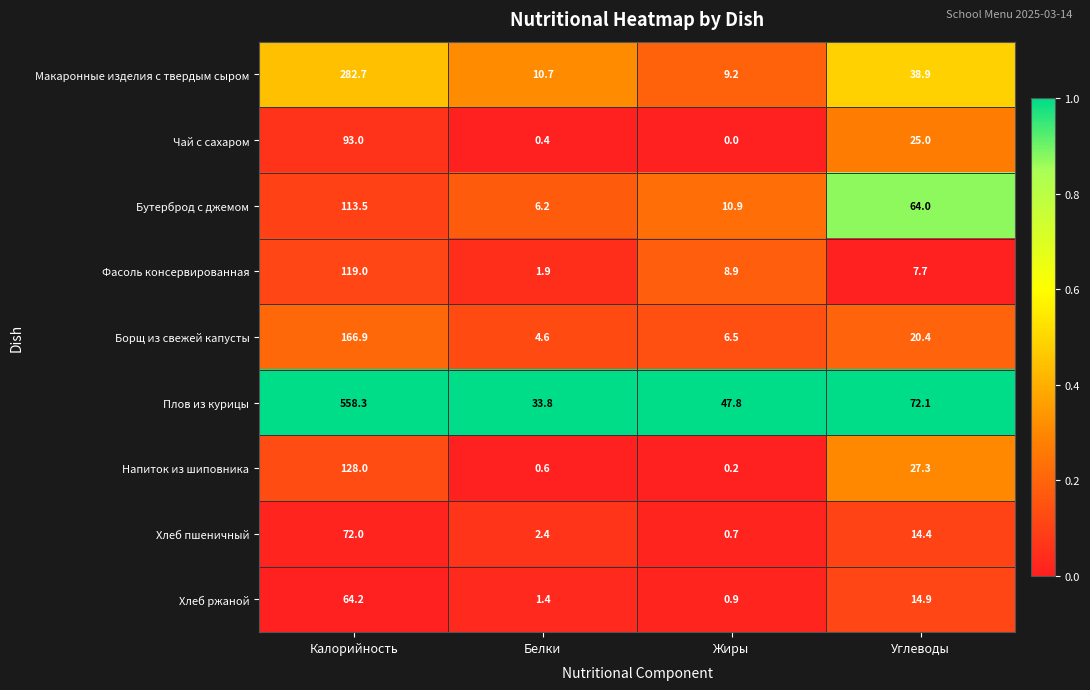

Which series has the largest total across all categories?

Плов из курицы